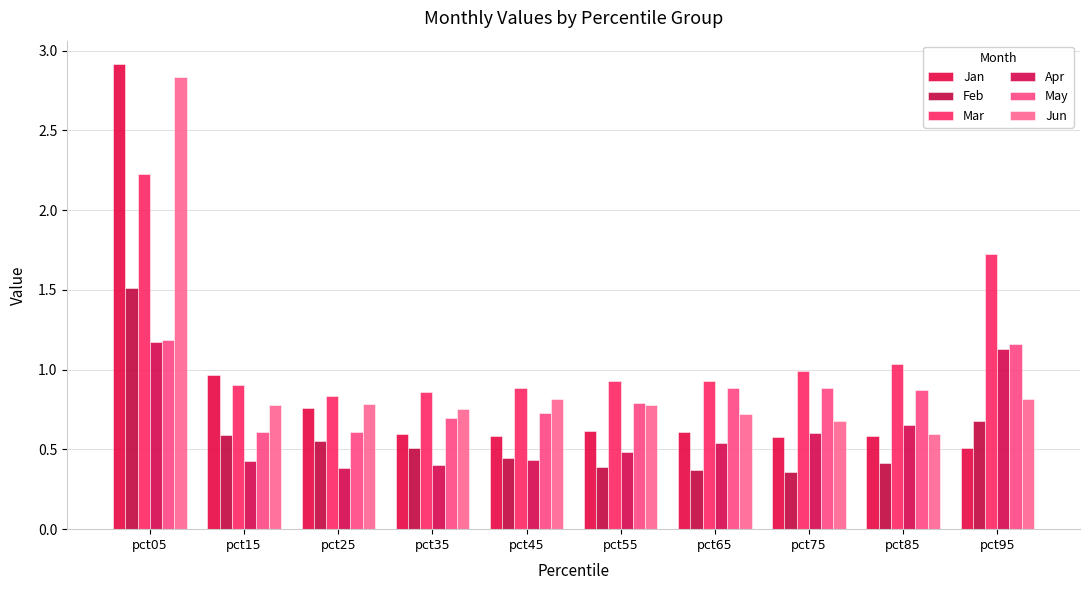

Is the value of Feb at pct55 greater than the value of Apr at pct95?

No